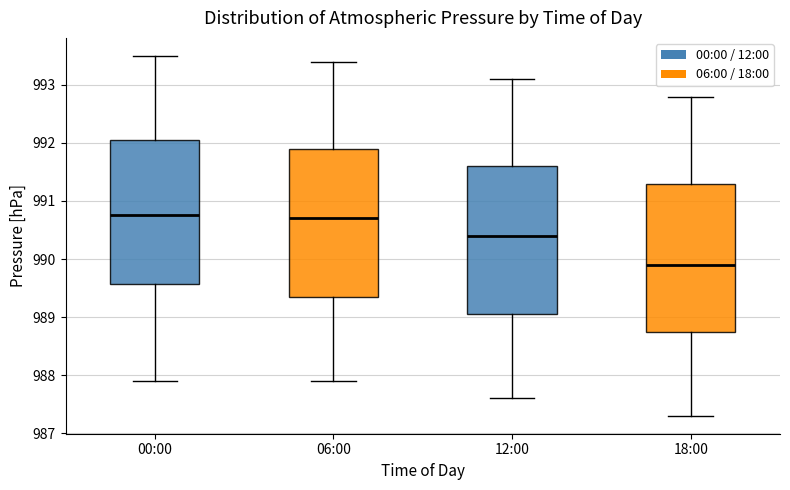

Which box has the lowest median line?

18:00